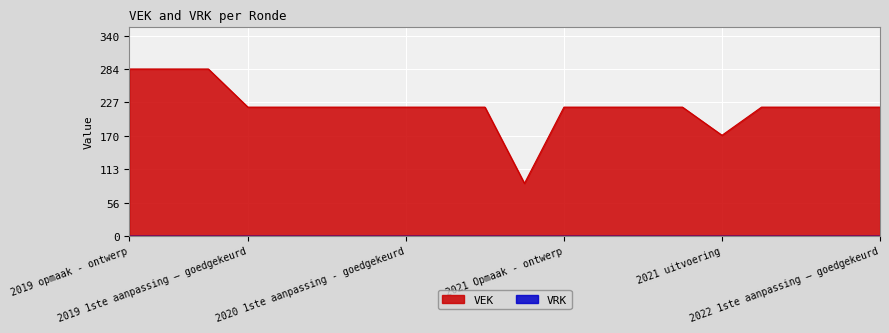

What is the label of the 1st point from the right?

2022 1ste aanpassing – goedgekeurd